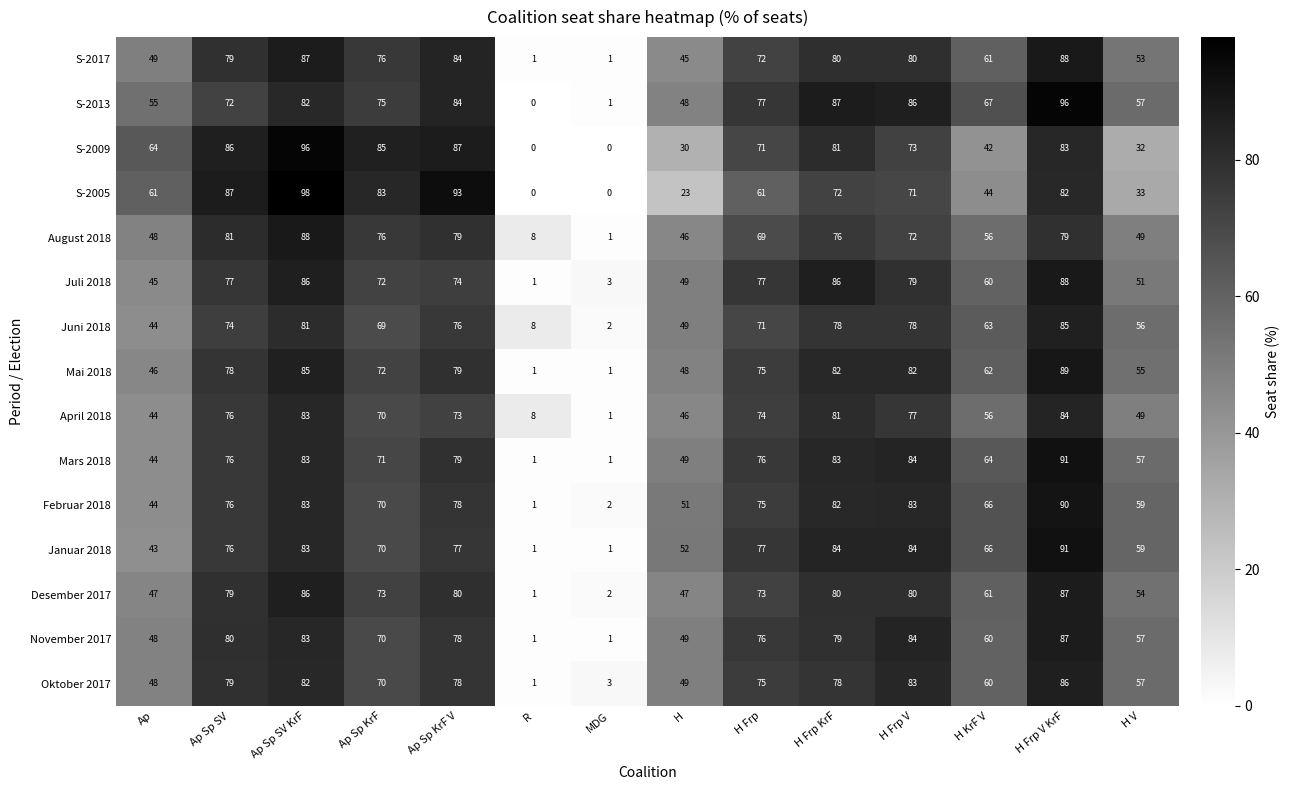

Which series has the largest range (max minus min)?

S-2005